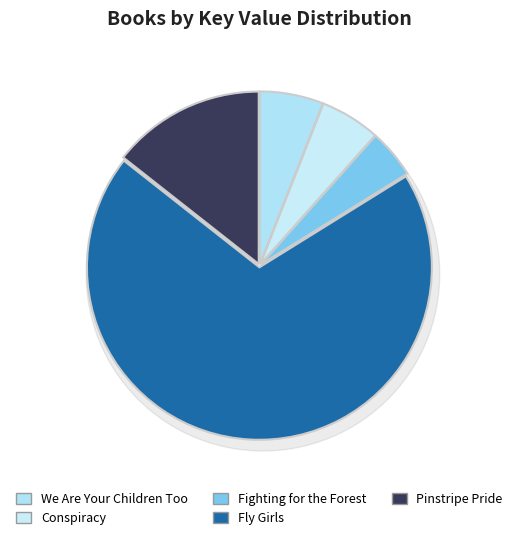

What is the largest slice in the pie chart?

Fly Girls